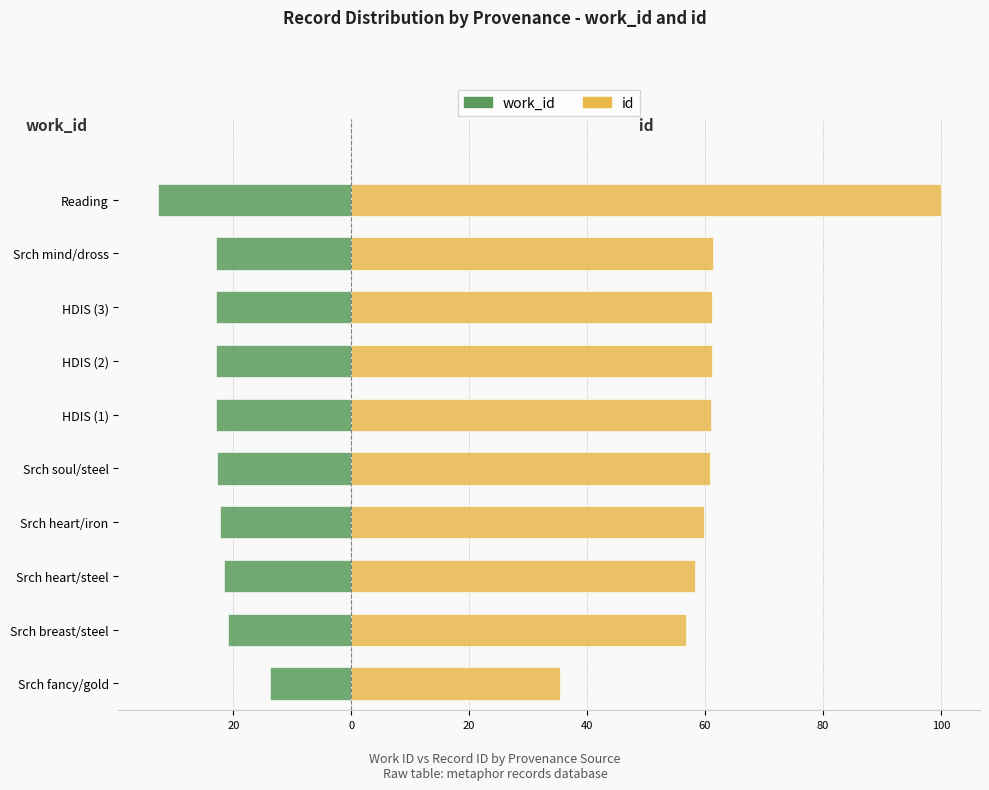

At Srch heart/steel, list the series in order from smallest to largest.

work_id, id